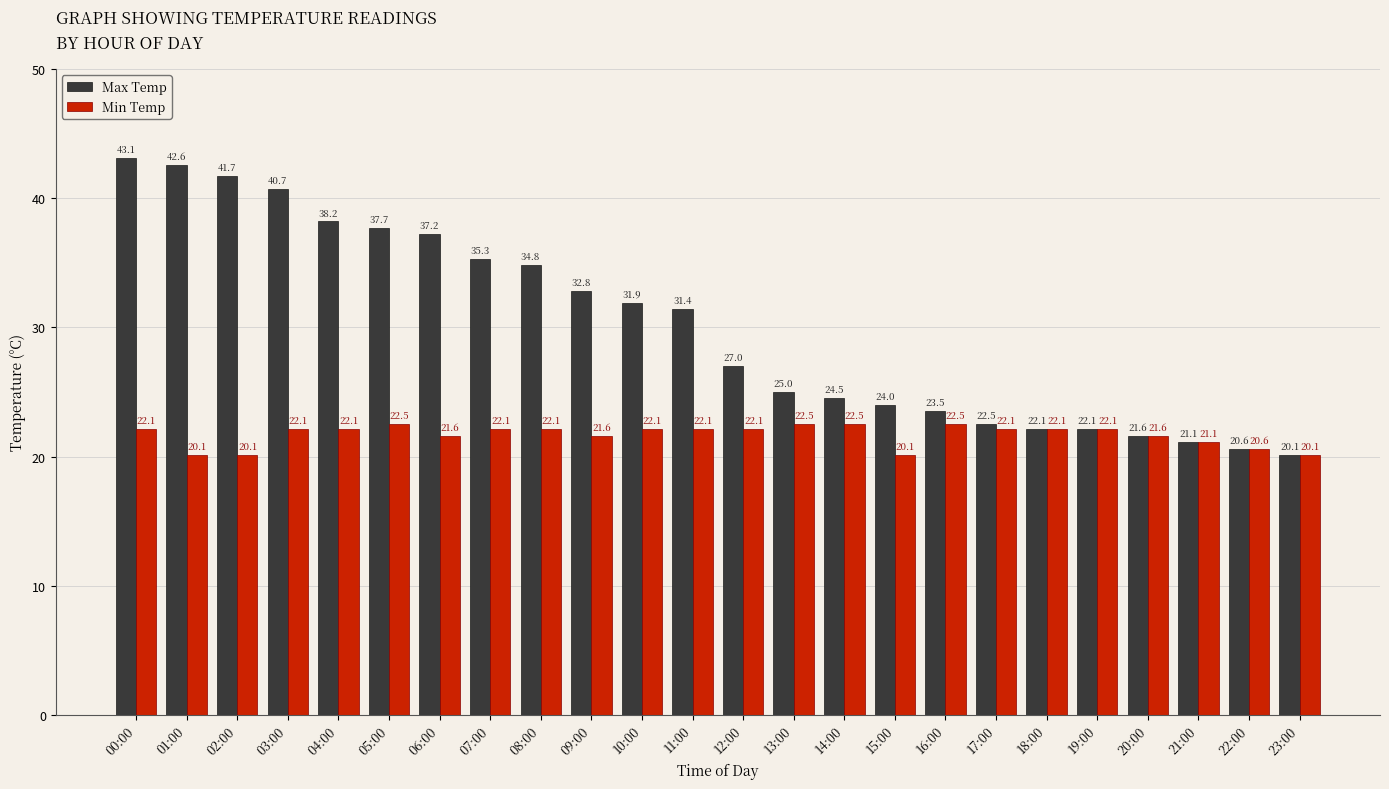

How many data points in Min Temp are less than 22?

9